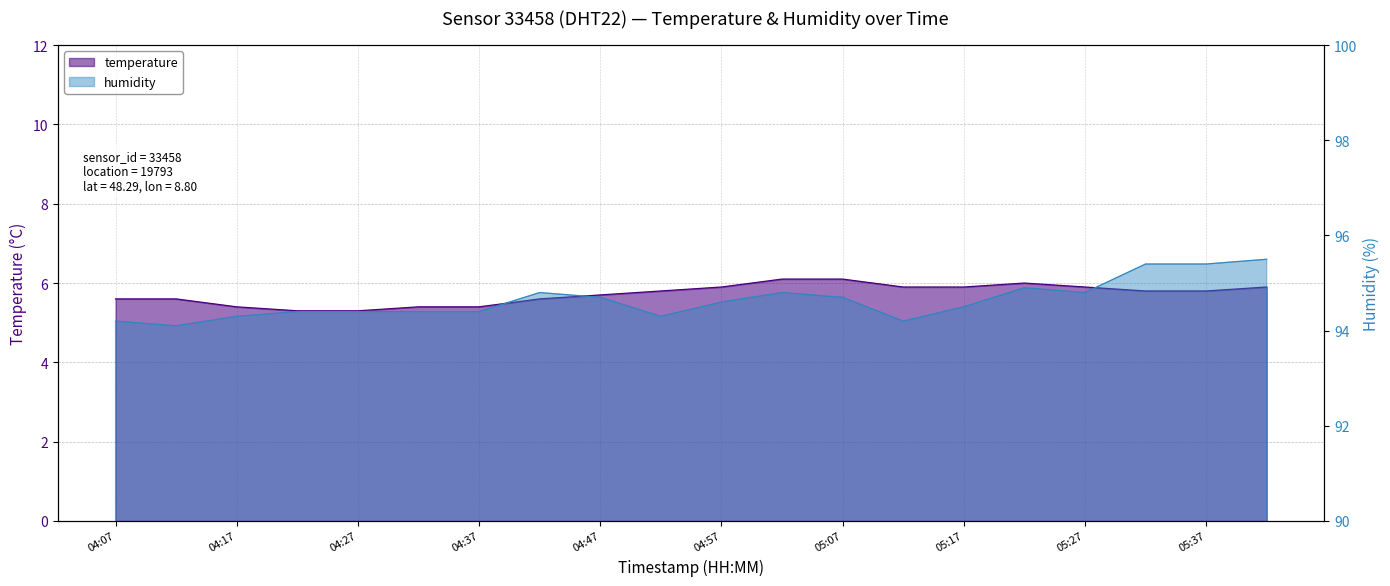

What is the average value of the humidity series?

94.6